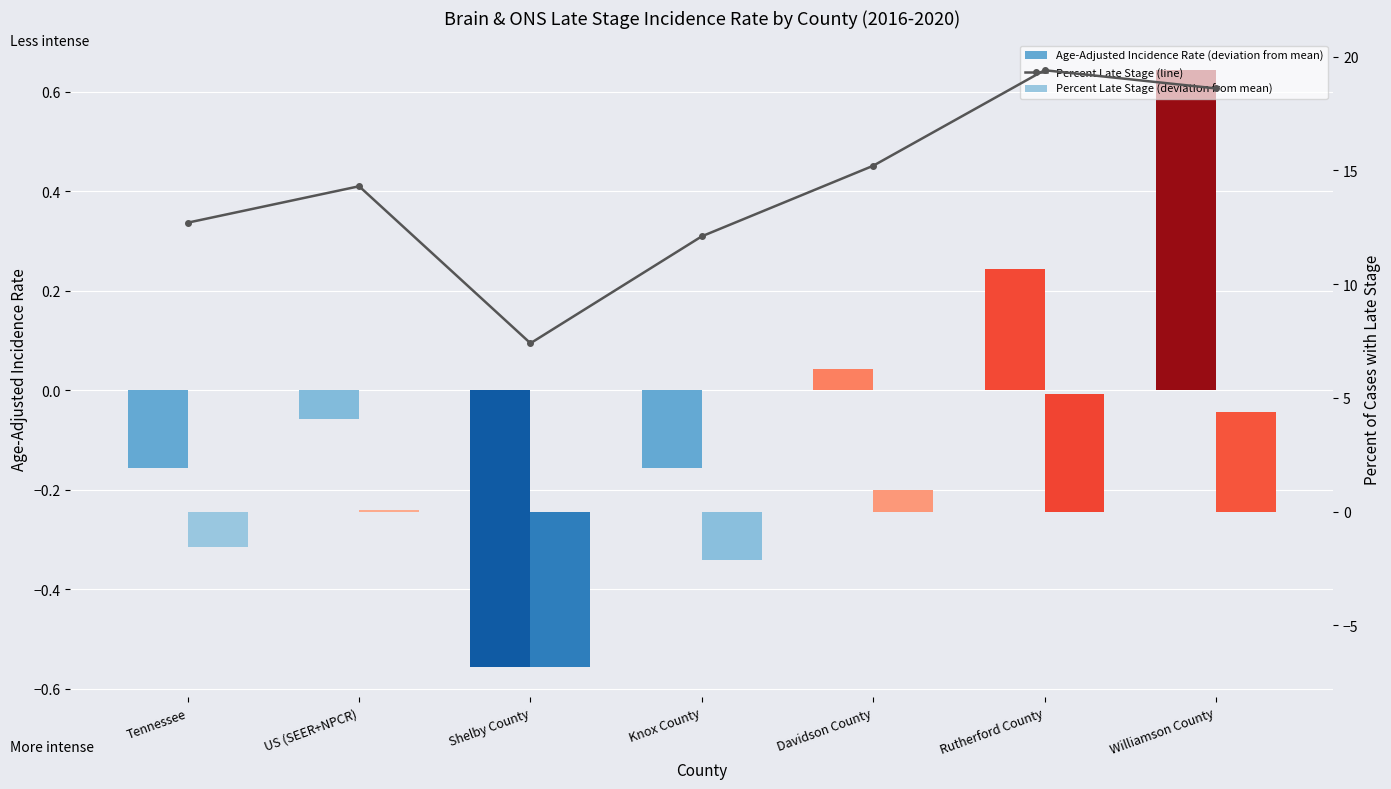

What is the sum of the Percent Late Stage (line) values at Shelby County and Davidson County?

22.6